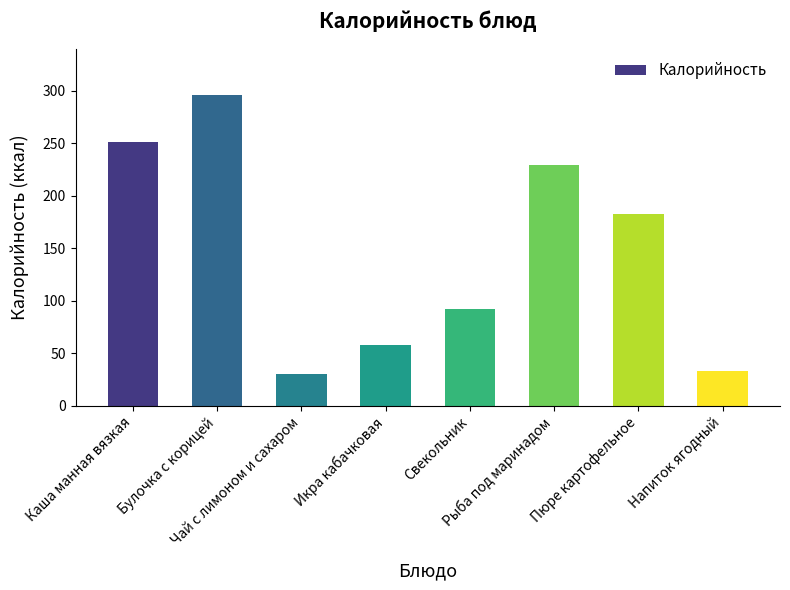

How many bars are there in total?

8